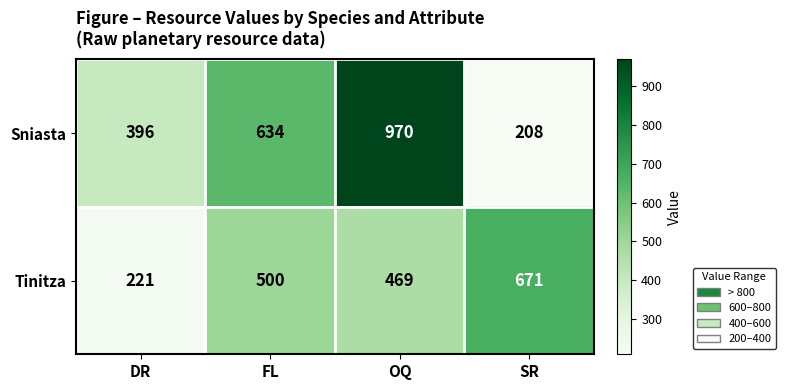

What is the minimum value for Tinitza?

221